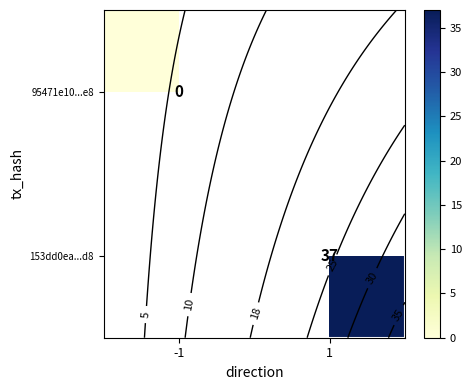

Is the value of row_0 at -1 greater than the value of row_1 at -1?

No